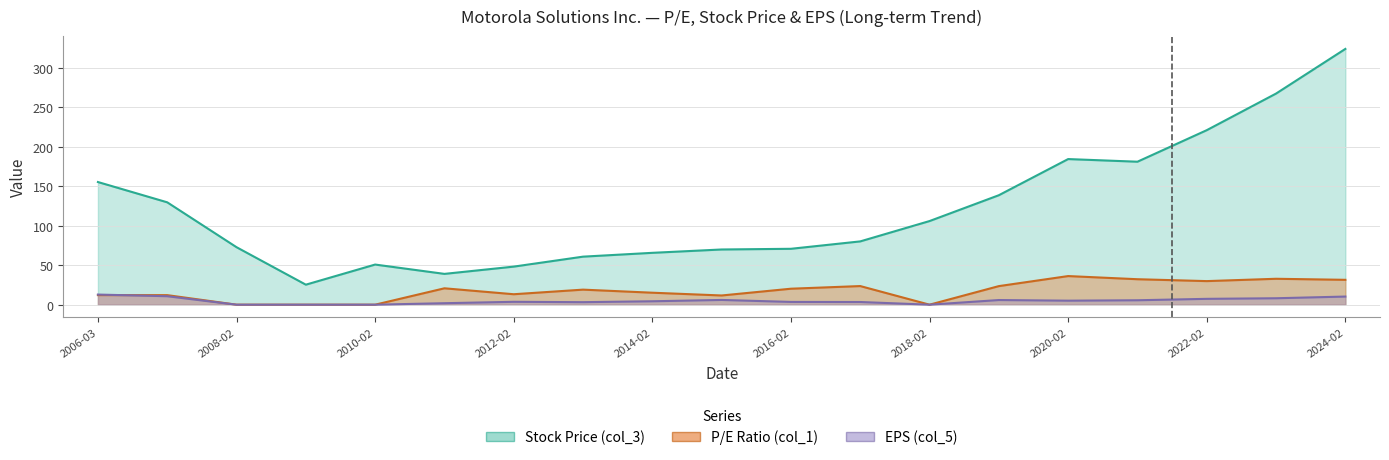

What is the difference between the second highest and minimum values in the P/E Ratio (col_1) series?

32.8